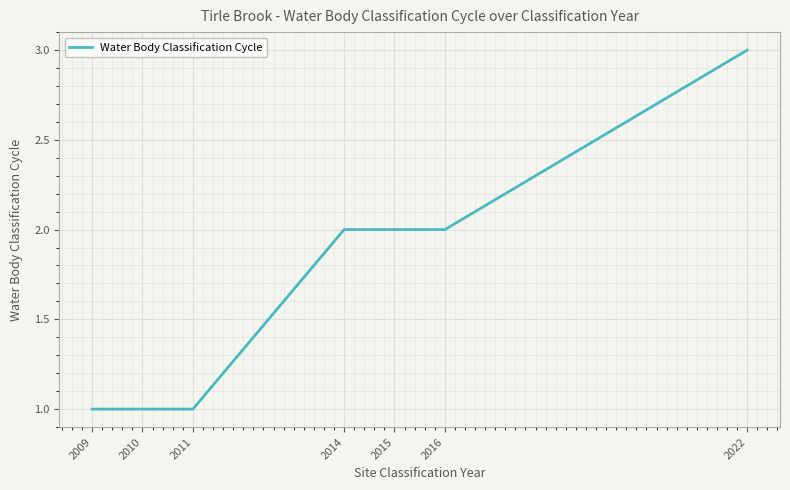

Which category has the highest value across all series?

2022